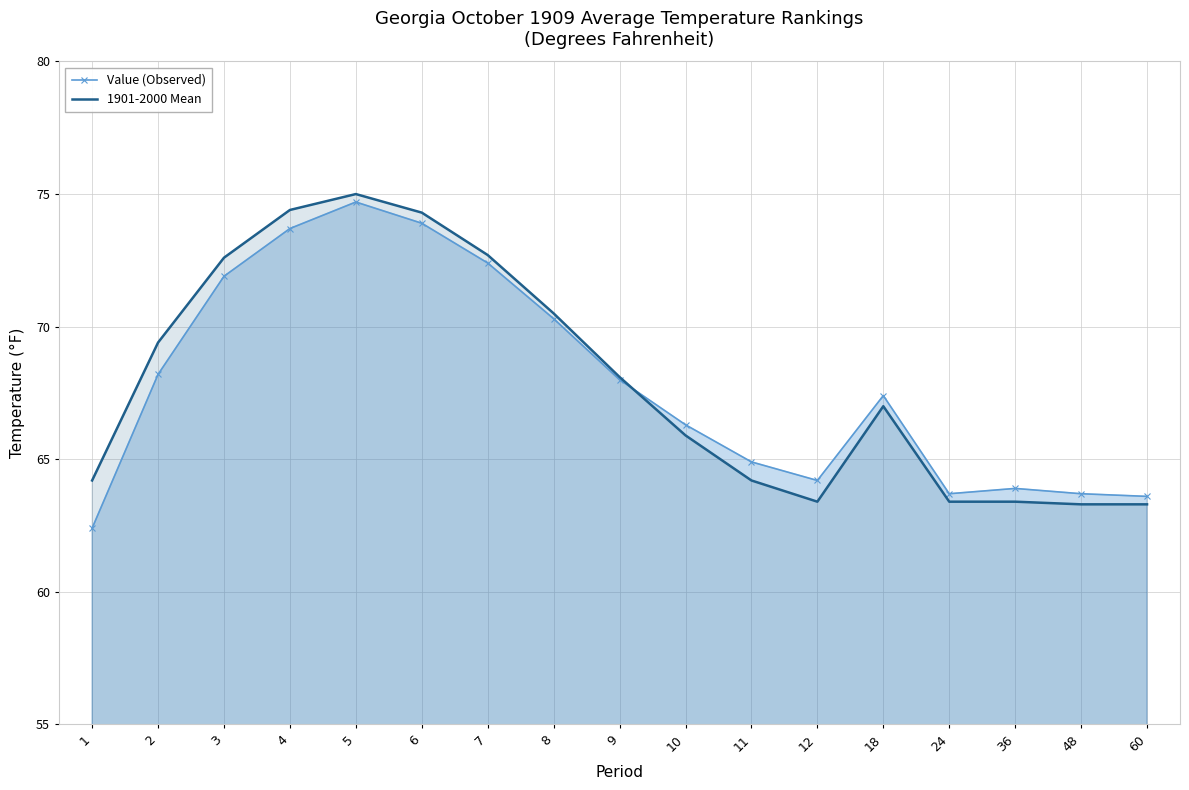

What is the value of the Value (Observed) point at the 4th from the left?

73.7